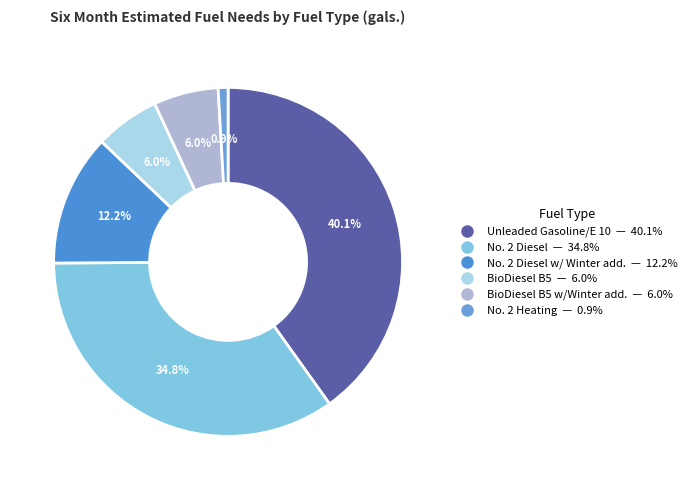

How many segments does this pie chart have?

6